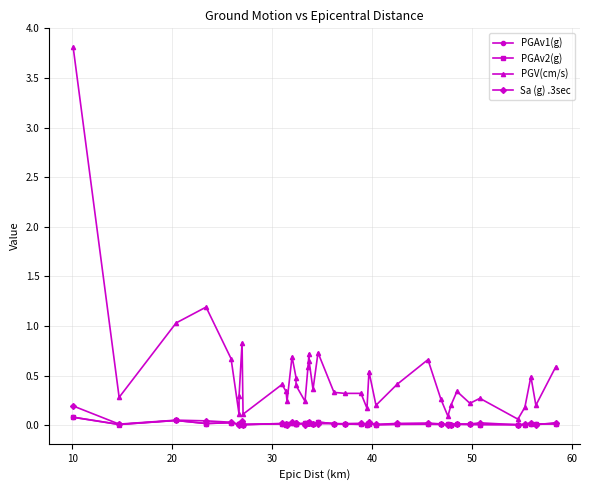

What is the difference between the second highest and second lowest values in the PGV(cm/s) series?

1.1